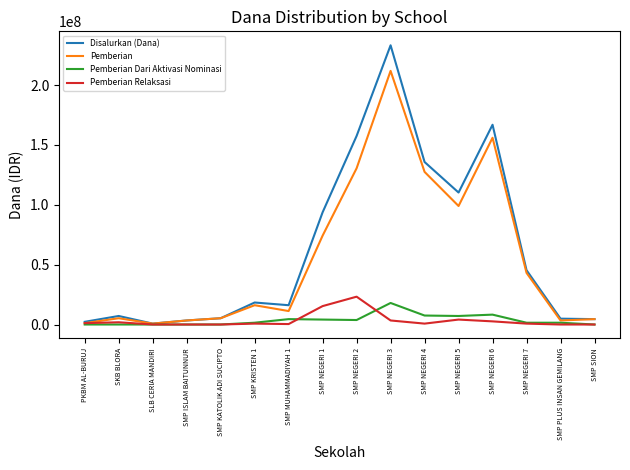

In Disalurkan (Dana), how many points are lower than both neighbors (excluding endpoints)?

3